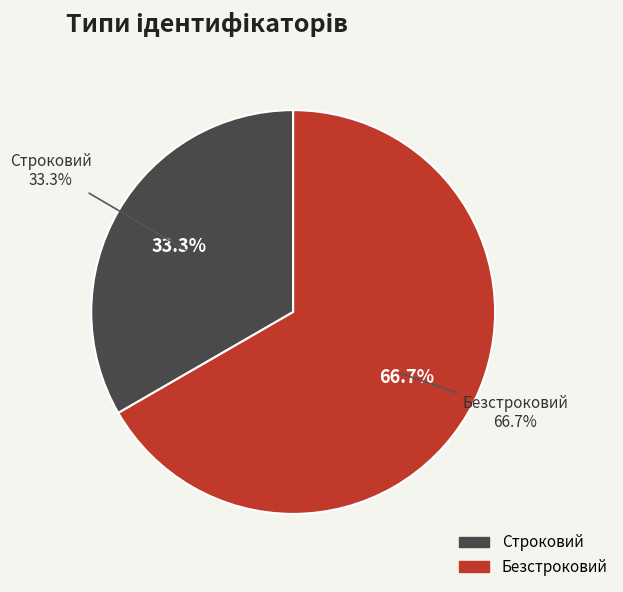

What percentage is the Строковий slice, to the nearest percent?

33%